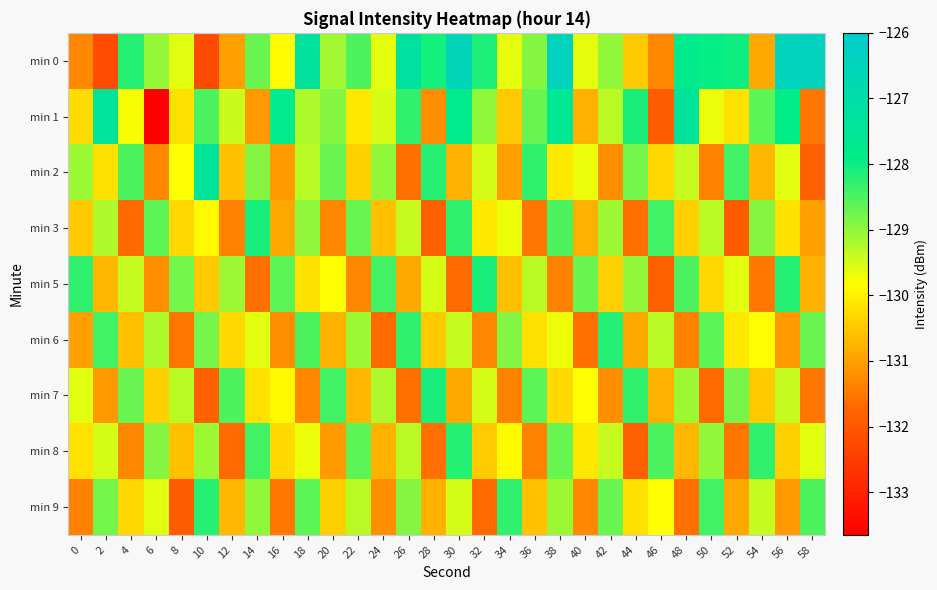

What is the difference between the highest and lowest values at 30?

5.2